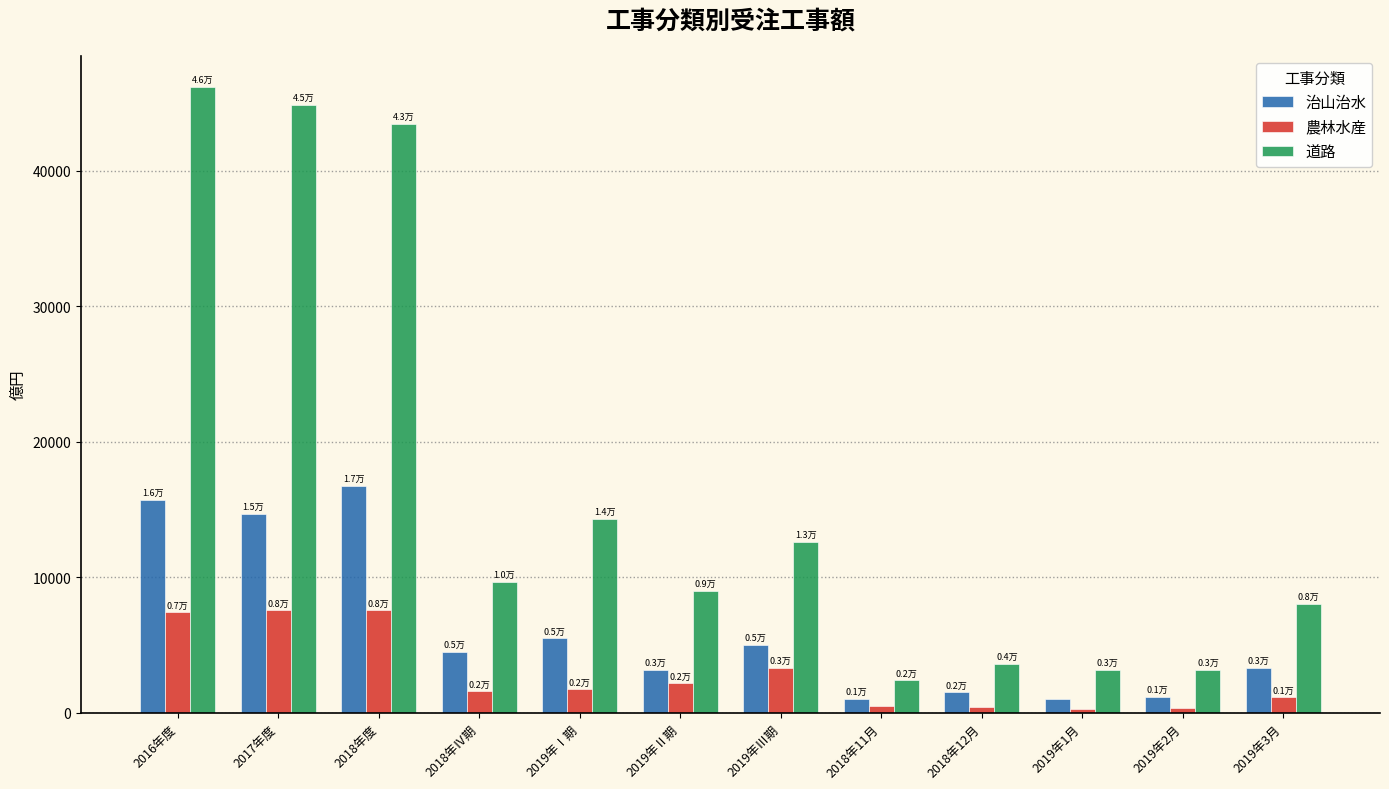

What is the sum of the 農林水産 values at 2019年2月 and 2017年度?

7878.2